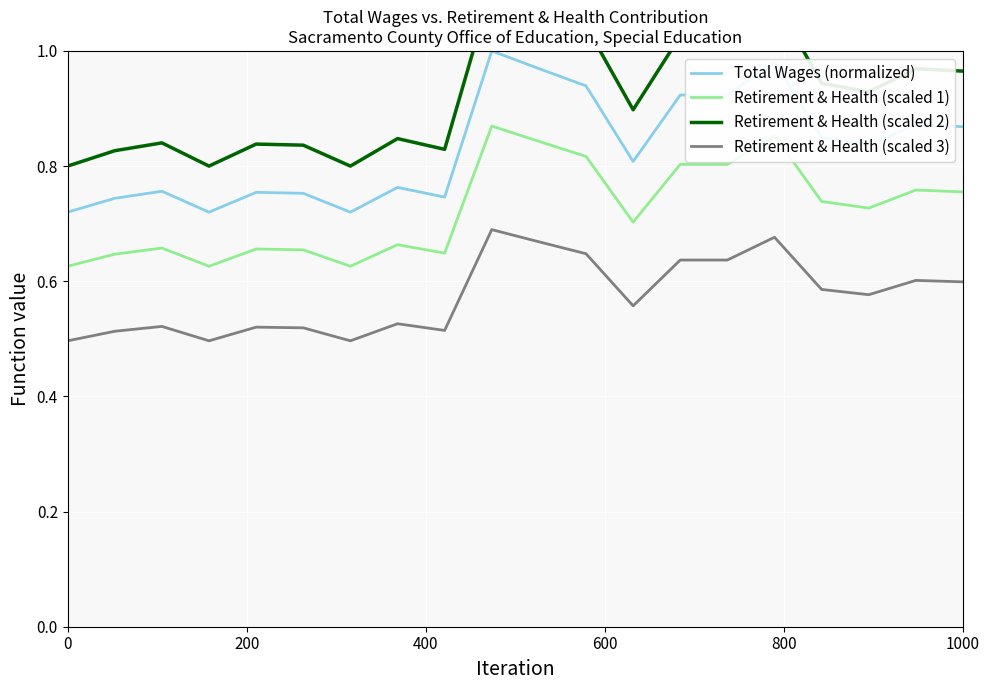

True or false: Retirement & Health (scaled 3) and Total Wages (normalized) intersect in this chart.

False